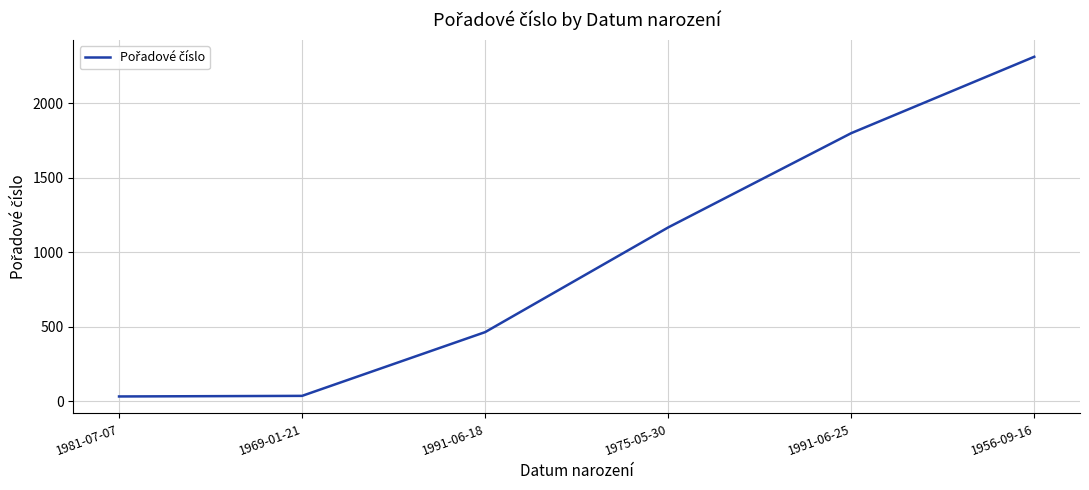

How many lines are shown in the chart?

1